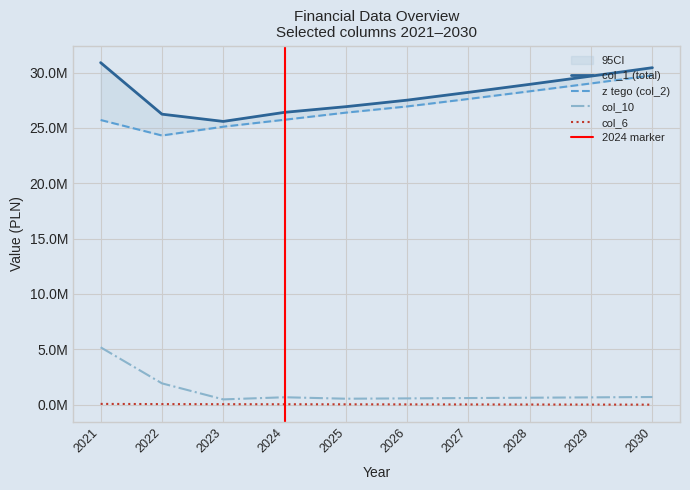

The col_6 series shows 33142.0 at 2025. True or false?

True